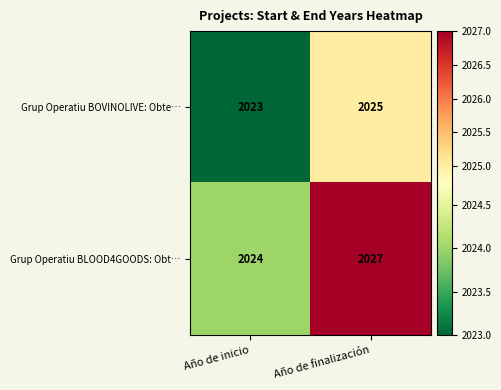

Which label corresponds to the smallest value in the chart?

Año de inicio